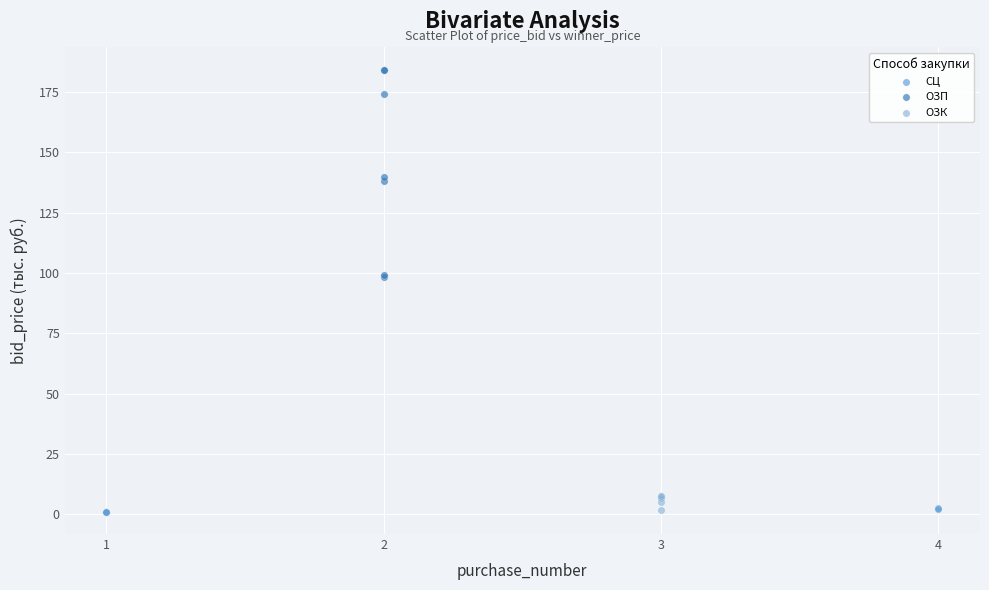

Which series reaches the maximum Y coordinate?

ОЗП